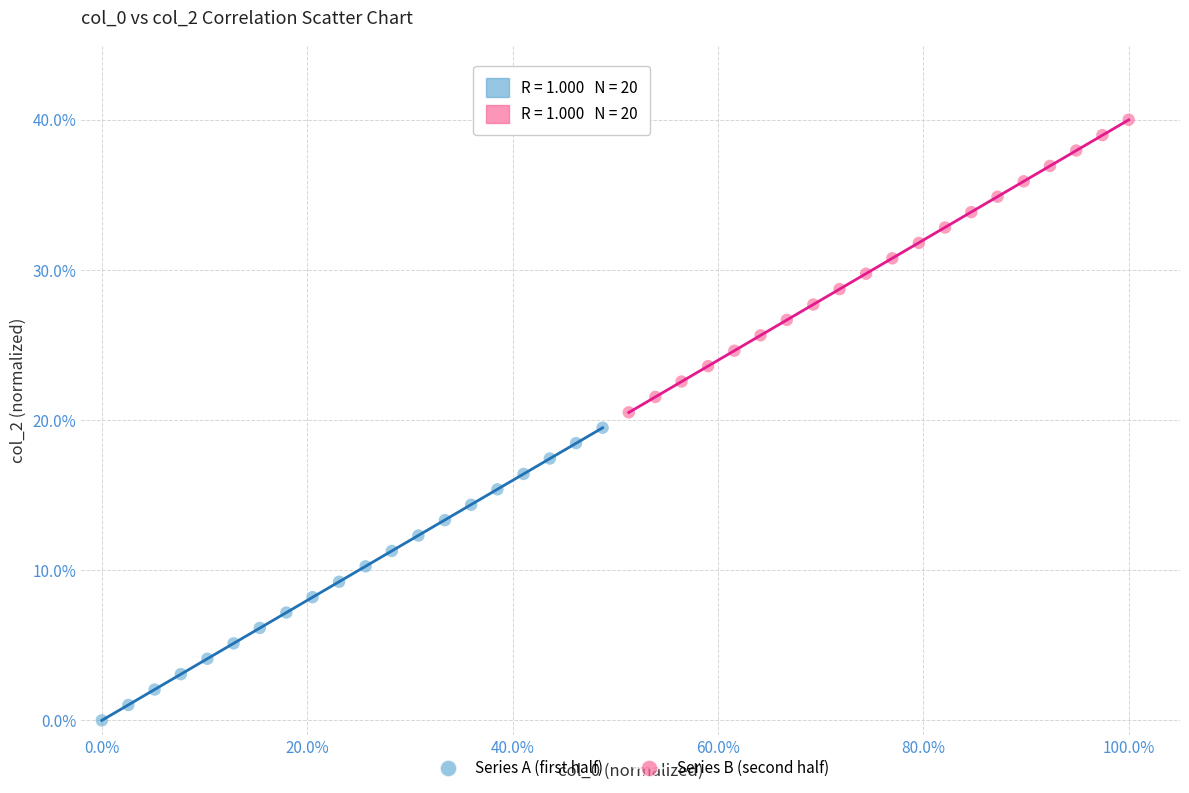

Which series contains the lowest Y value?

Series A (first half)